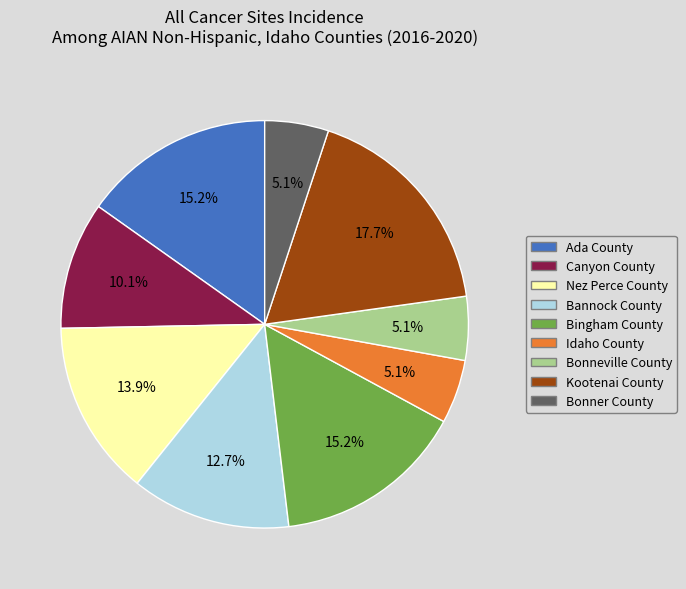

The Bingham County slice represents 15% of the pie. True or false?

True